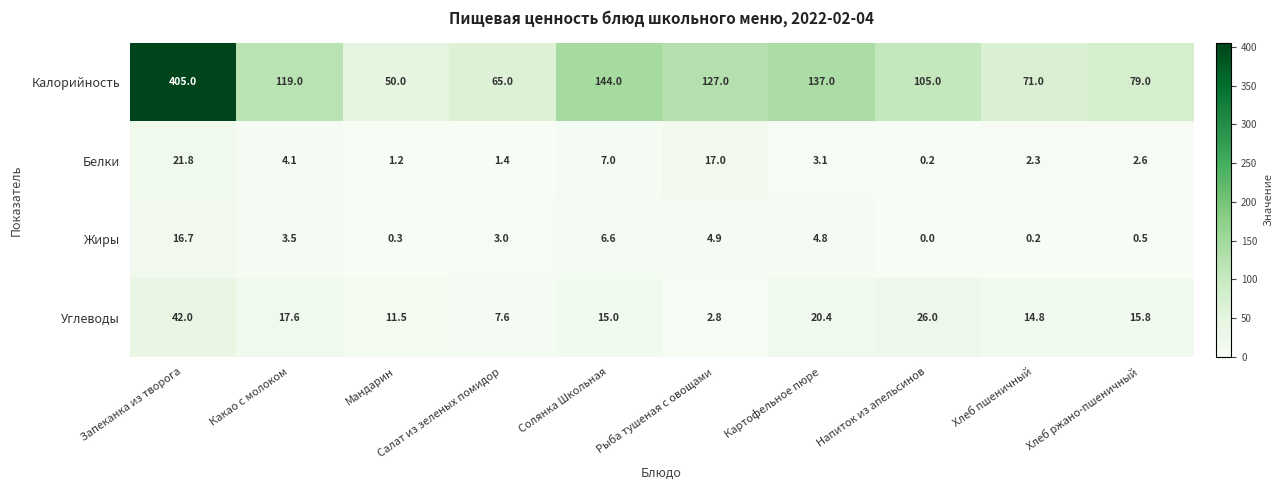

Where is Углеводы nearest to the value 22?

Картофельное пюре